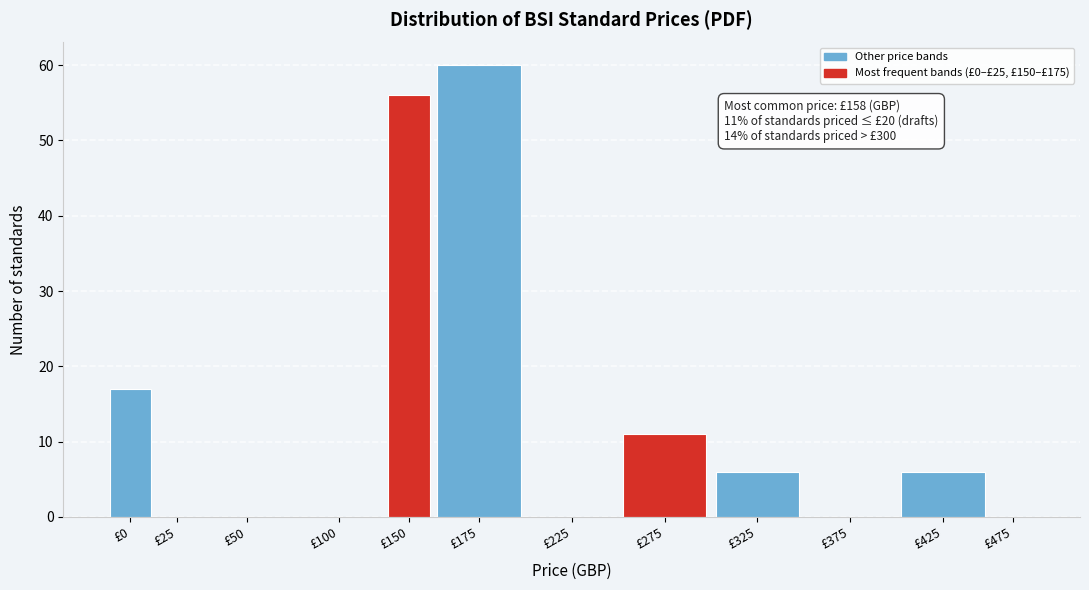

Reading left to right, list all the values displayed in this chart.

£0=17	£25=0	£50=0	£100=0	£150=56	£175=60	£225=0	£275=11	£325=6	£375=0	£425=6	£475=0